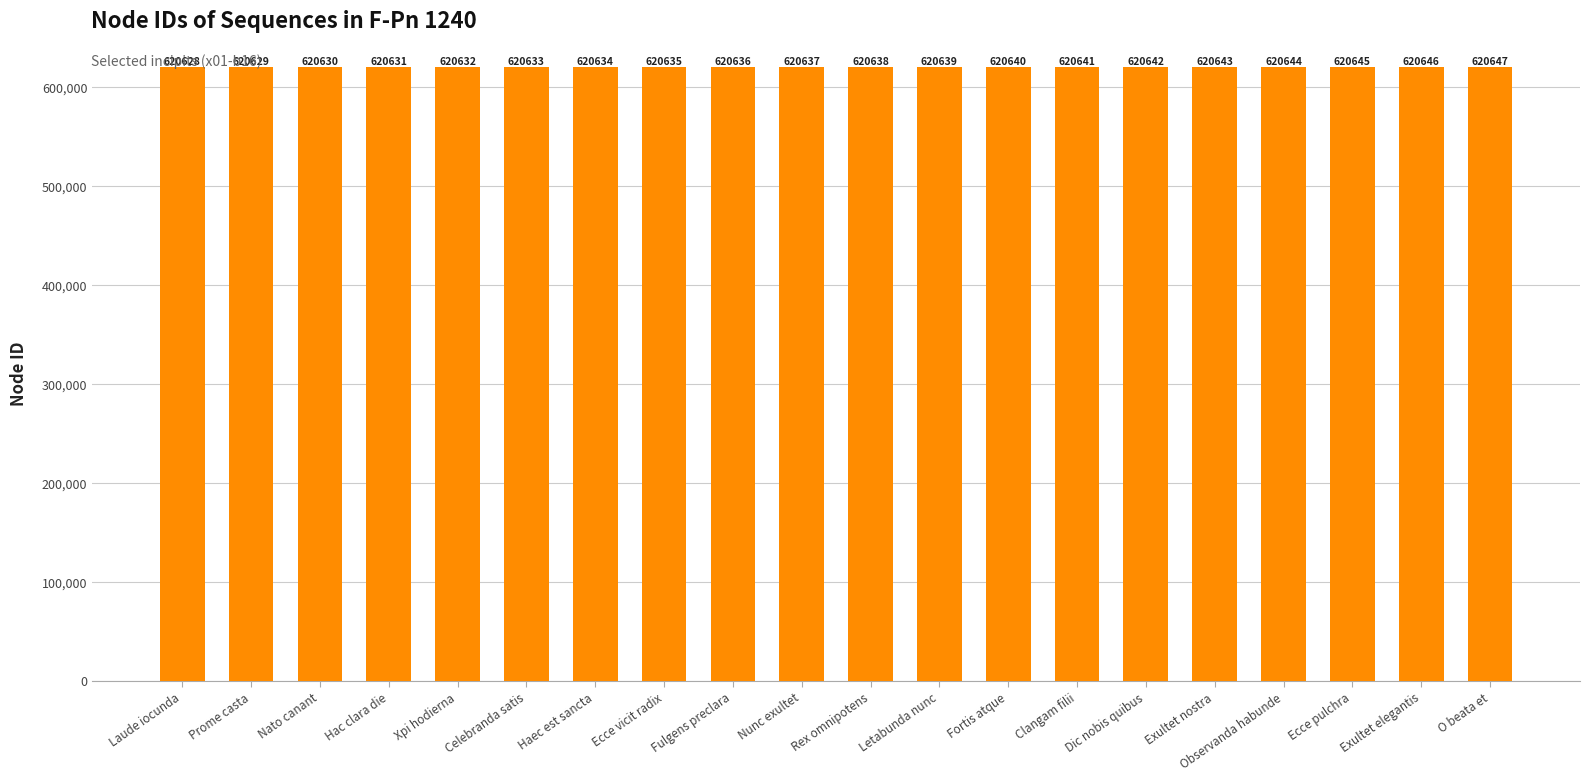

How many bars are there in total?

20